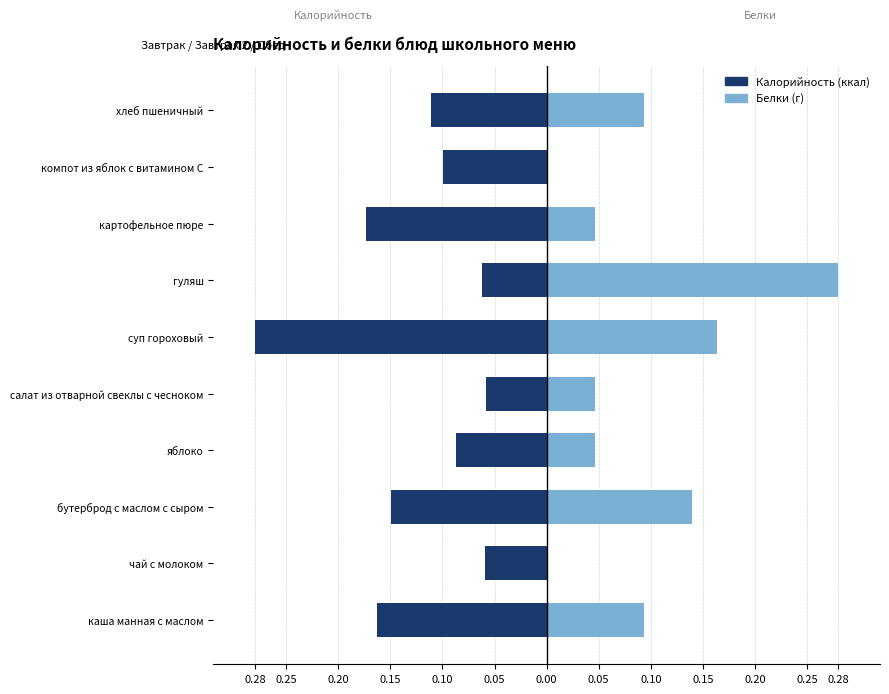

What is the difference between the second highest and second lowest values in the Калорийность series?

0.1